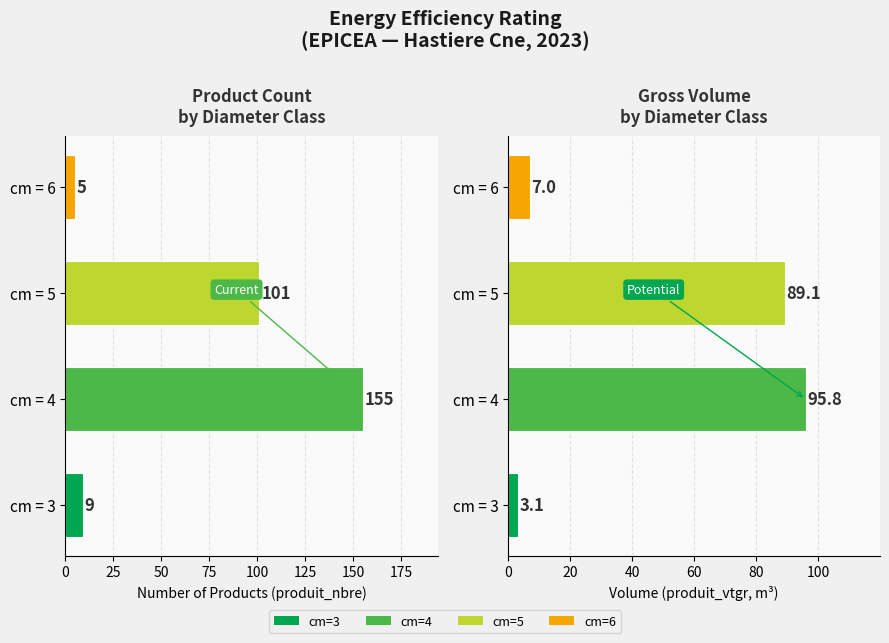

The value of produit_nbre at cm = 3 is 4.3. True or false?

False